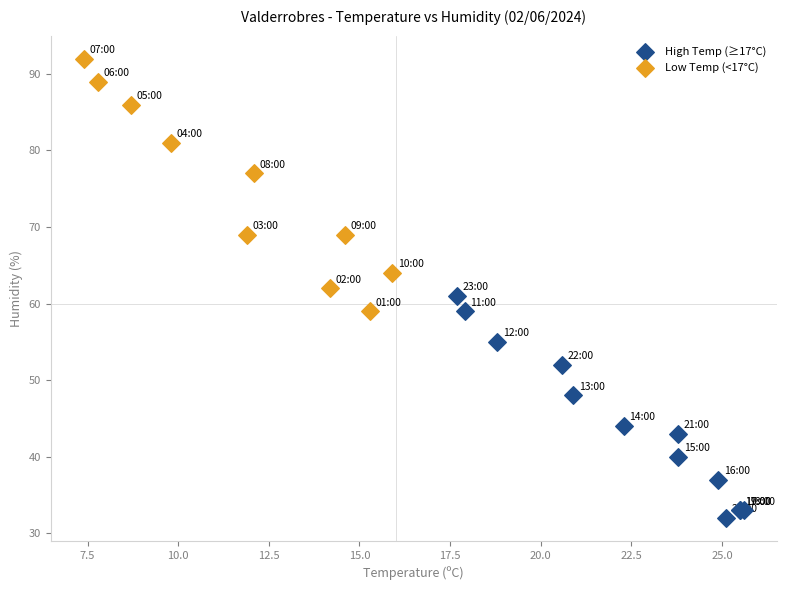

Which series contains the highest Y value?

Low Temp (<17°C)